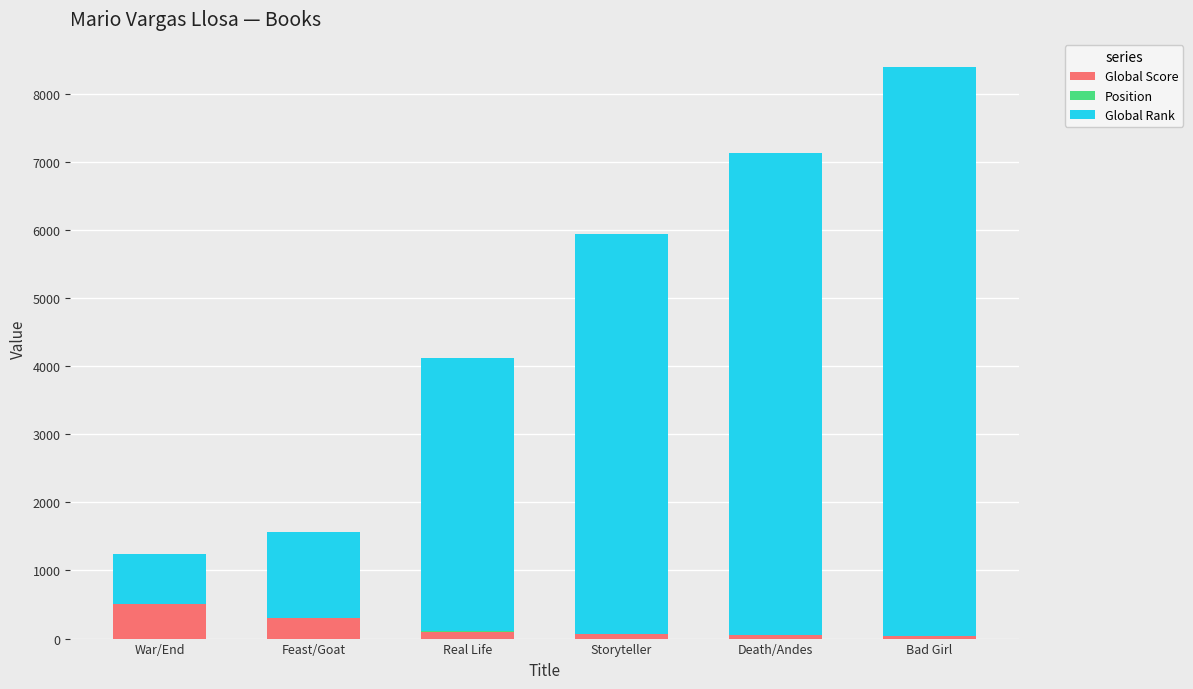

At which category is the sum across all series the highest?

Bad Girl